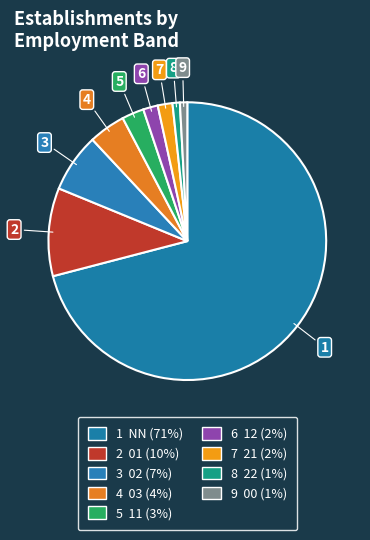

Which category has the biggest portion of the pie?

NN